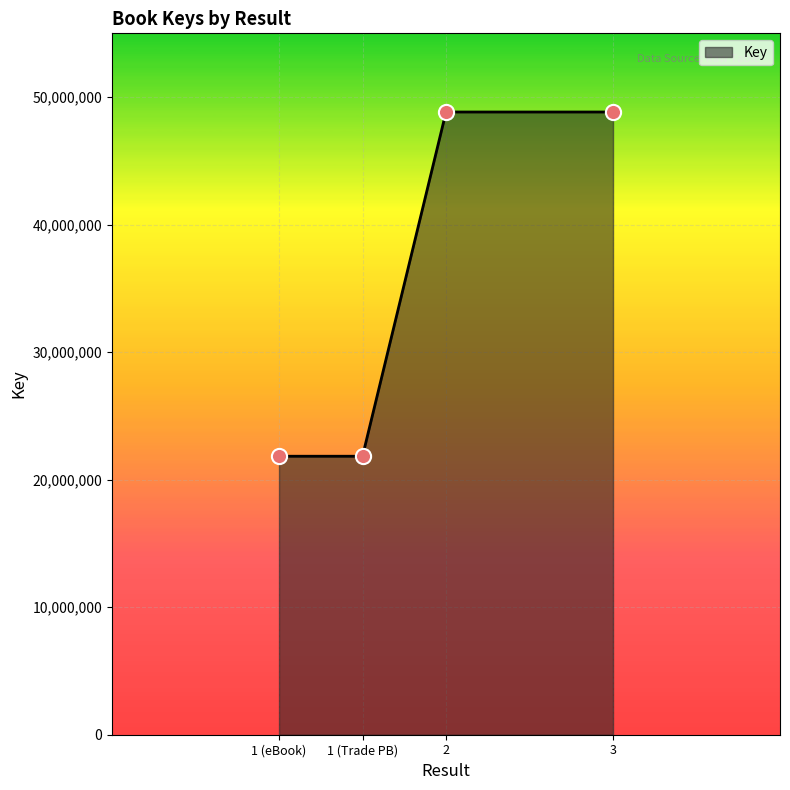

What is the change in value from 1 (Trade PB) to 3?

+26993097